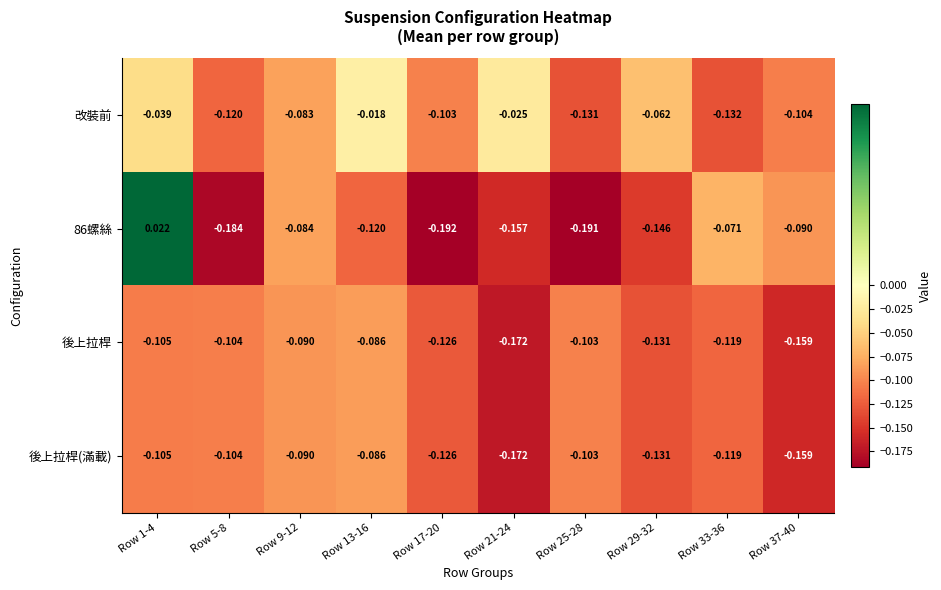

Is the value of 後上拉桿(滿載) at Row 33-36 greater than the value of 改裝前 at Row 9-12?

No